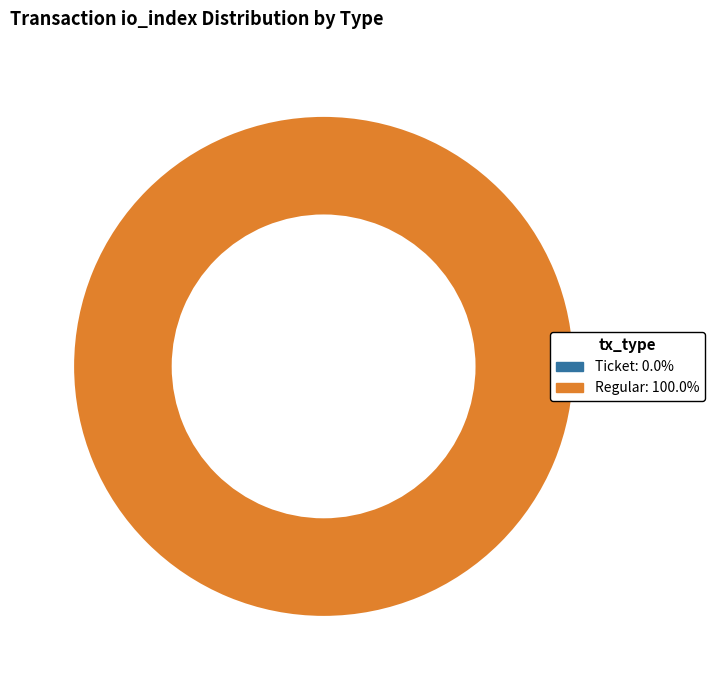

What percentage do Ticket and Regular together represent?

100.0%